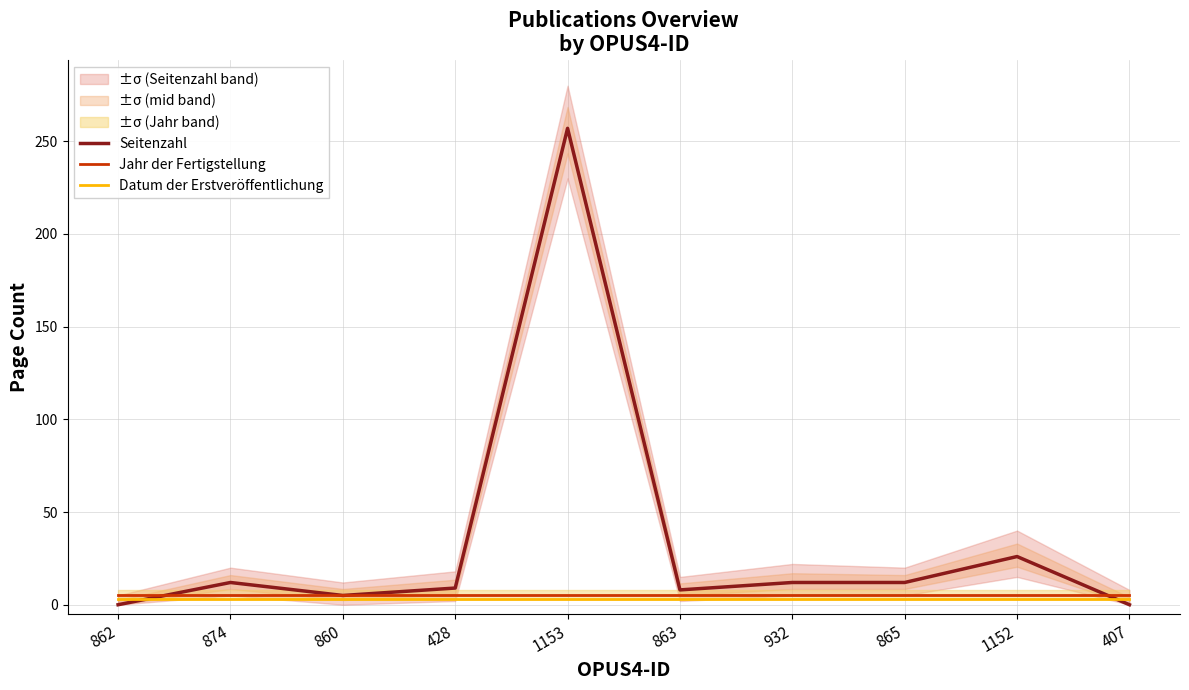

What is the approximate value of Seitenzahl at 1153, to the nearest 50?

250